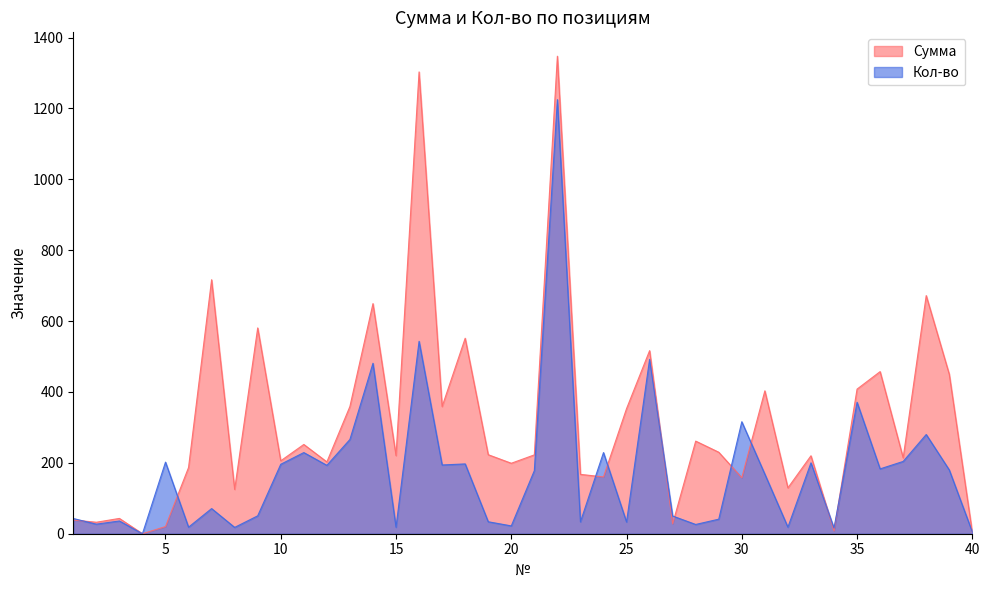

What are all the series names shown in the legend?

Сумма, Кол-во